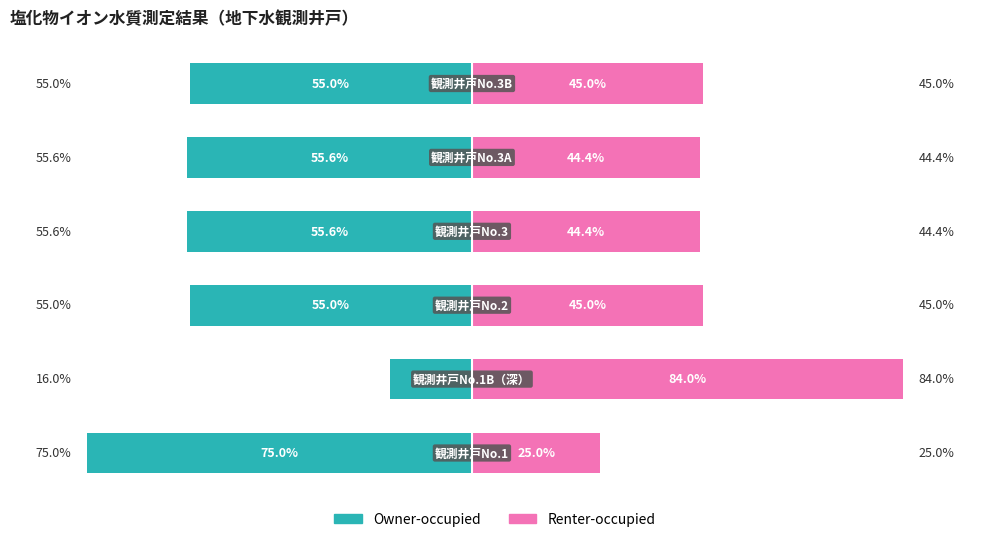

What is the difference between the Owner-occupied values at 5 and 0?

20.0